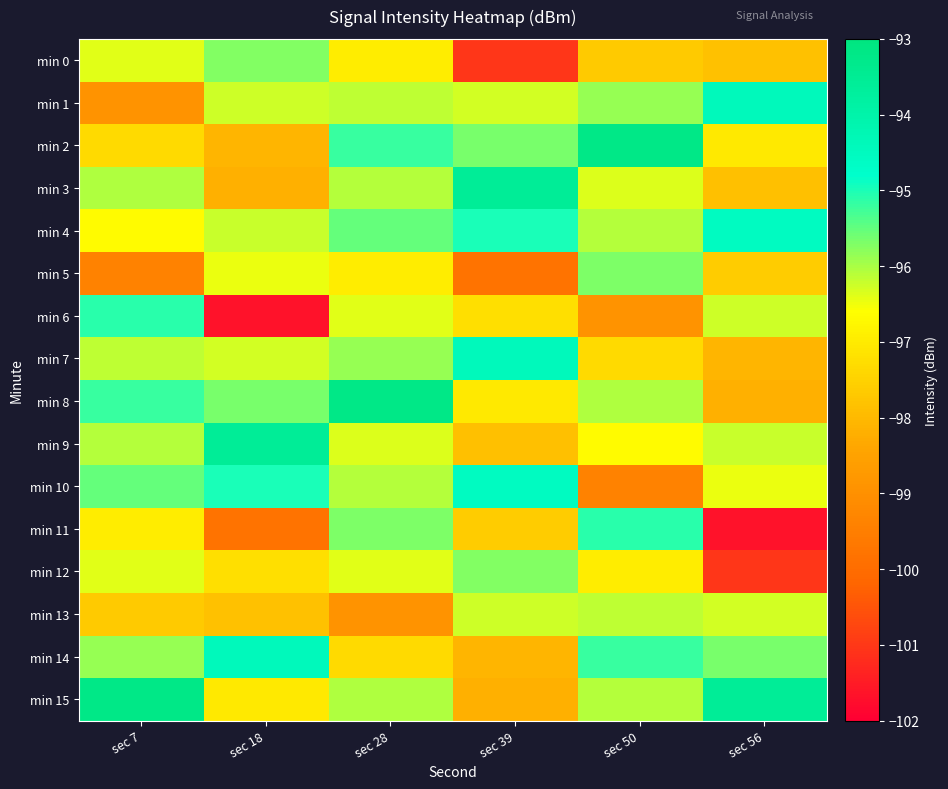

What is the minimum value shown in the chart?

-101.7